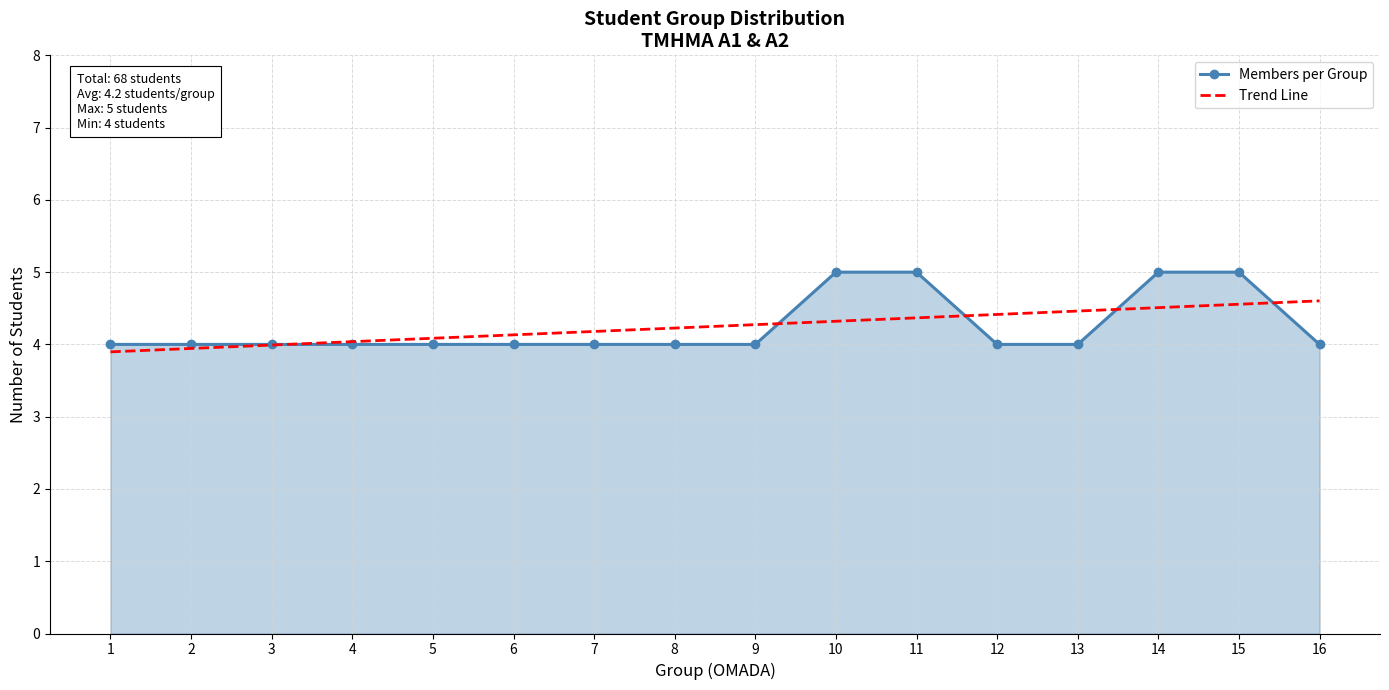

Reading left to right, extract all data points from this chart.

Members per Group: 4.0	4.0	4.0	4.0	4.0	4.0	4.0	4.0	4.0	5.0	5.0	4.0	4.0	5.0	5.0	4.0
Trend Line: 3.9	3.9	4.0	4.0	4.1	4.1	4.2	4.2	4.3	4.3	4.4	4.4	4.5	4.5	4.6	4.6